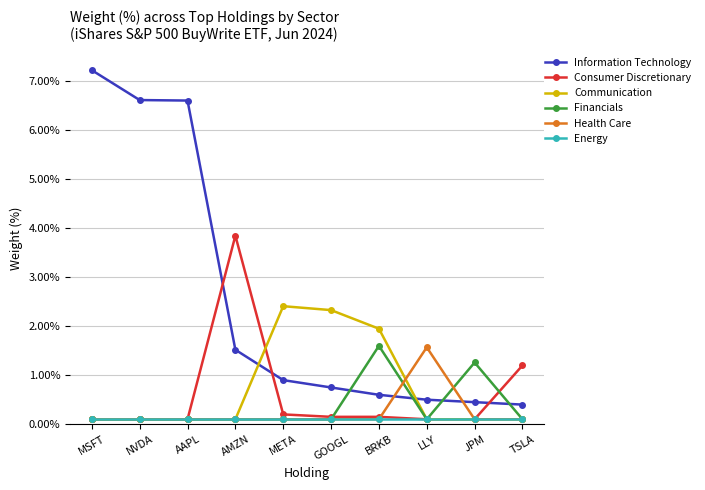

What is the lowest value of the Energy series?

0.1